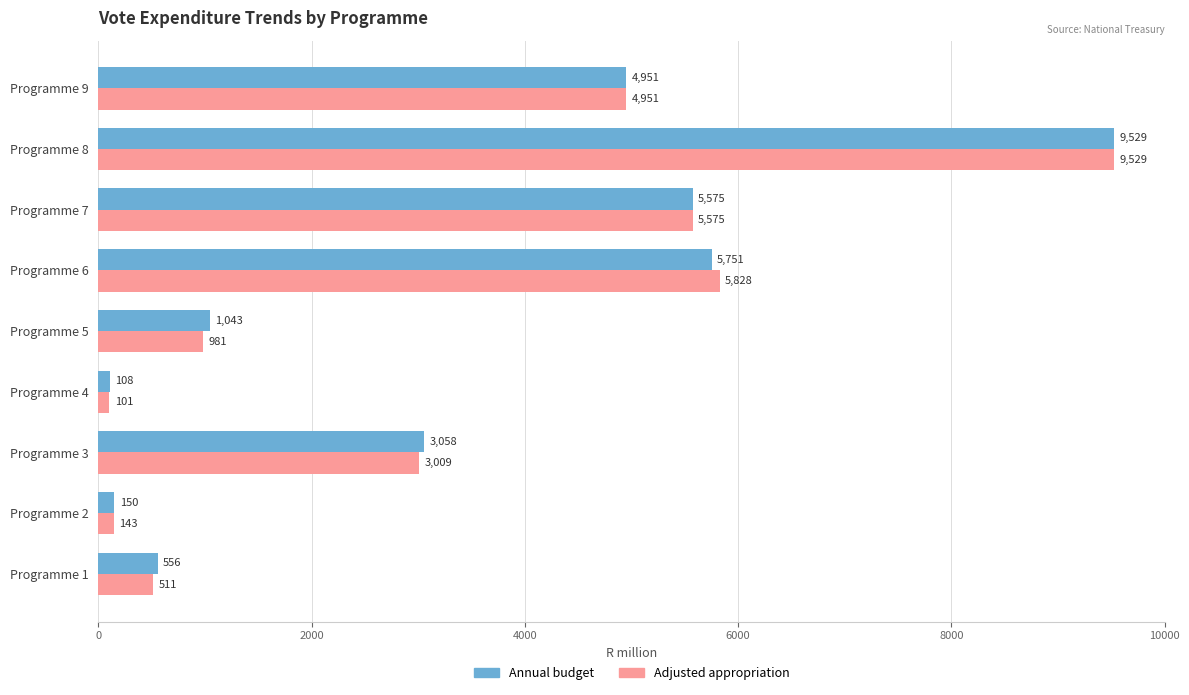

What is the maximum value for Adjusted appropriation?

9529.0